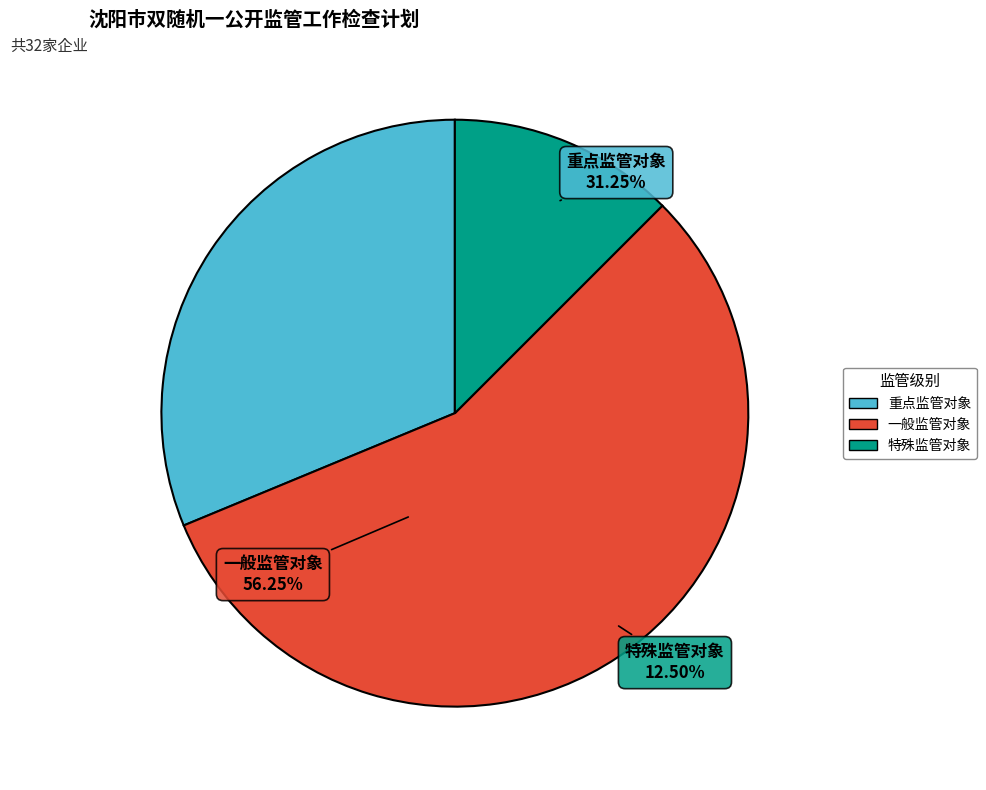

Count the number of slices in the pie.

3